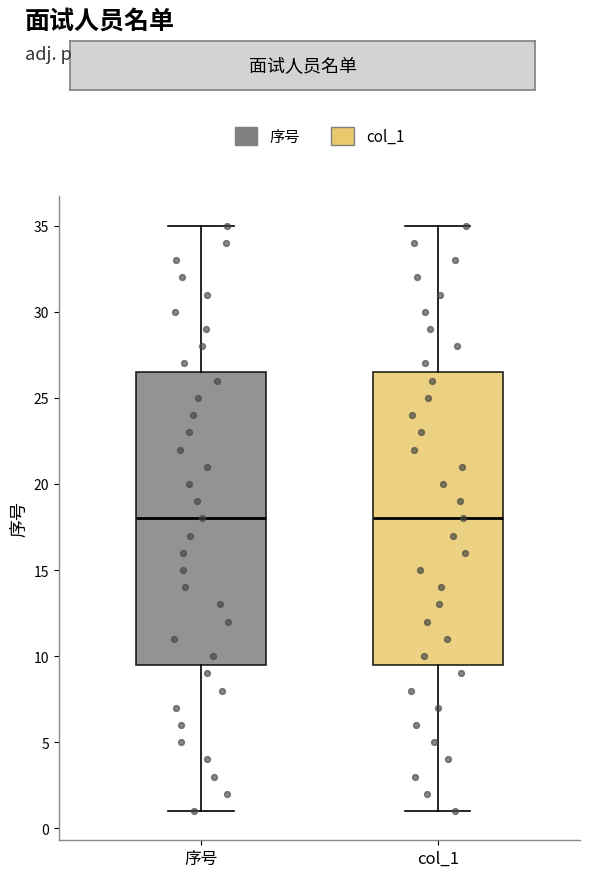

Reading left to right, transcribe this box plot: for each box, give where its median line is, the range the box spans, and where its two whiskers end, as read against the y-axis. The values are not printed on the chart, so give them approximately, as read against the axis.

序号: median 18.0, box 9.5 to 26.5, whiskers 1.0 to 35.0
col_1: median 18.0, box 9.5 to 26.5, whiskers 1.0 to 35.0